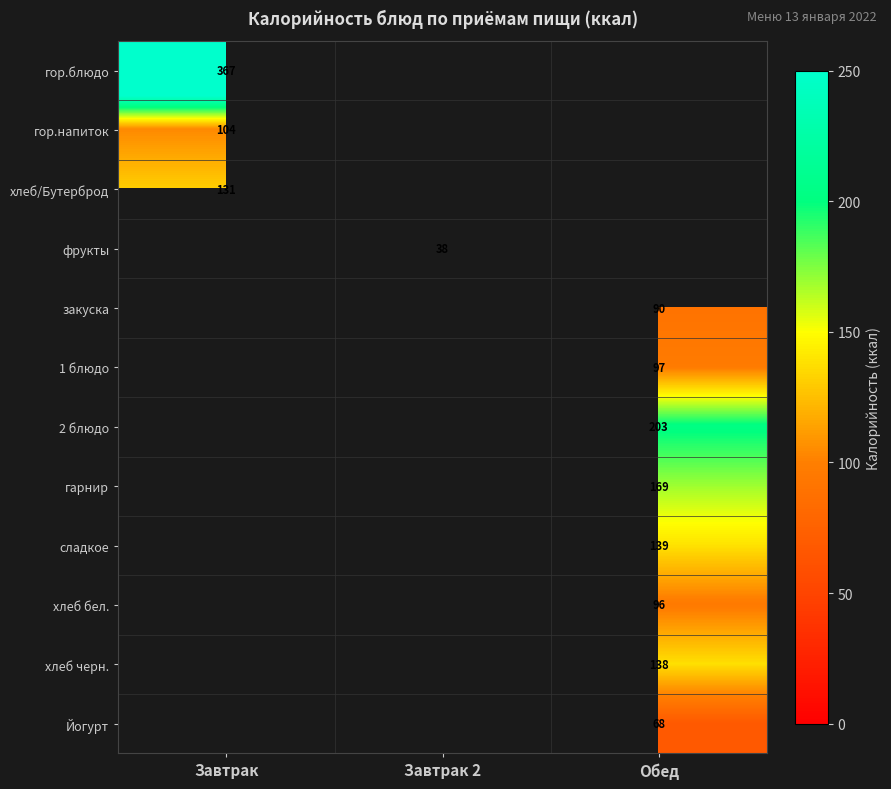

Is it true that сладкое equals 194 at Обед?

False